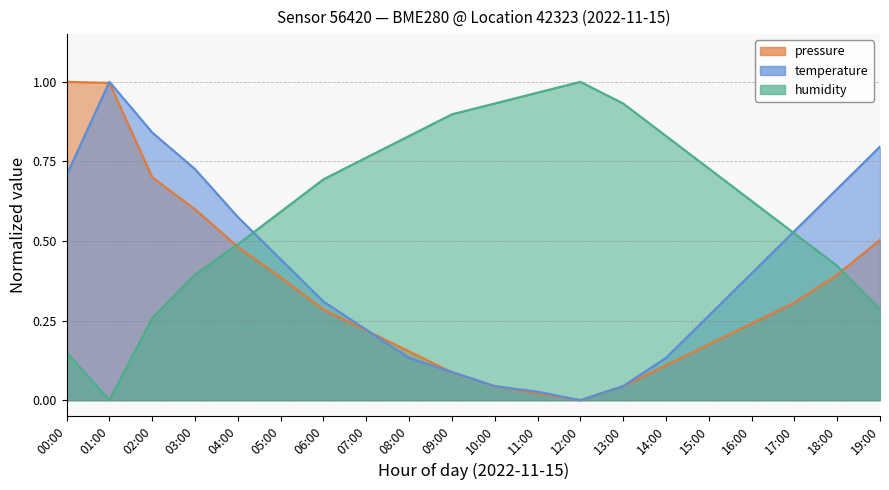

True or false: pressure has more than 2 points higher than both neighbors.

False